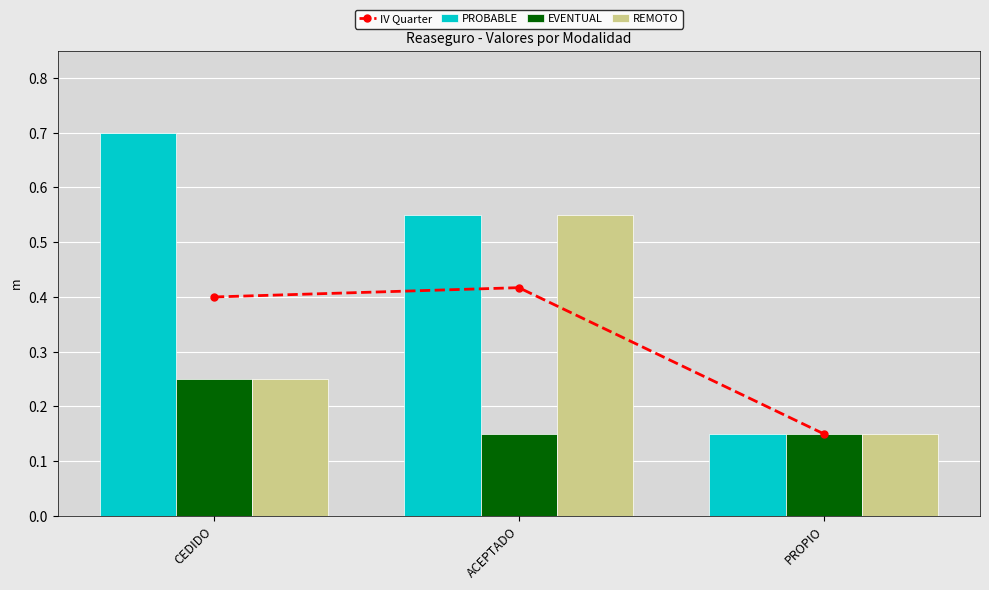

What is the label of the 3rd bar from the left?

PROPIO